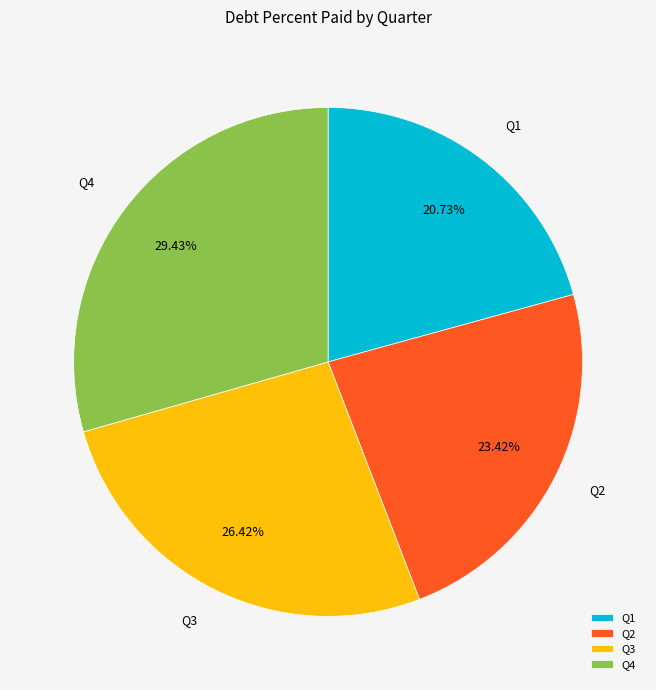

True or false: Q2 accounts for 9% of the total.

False